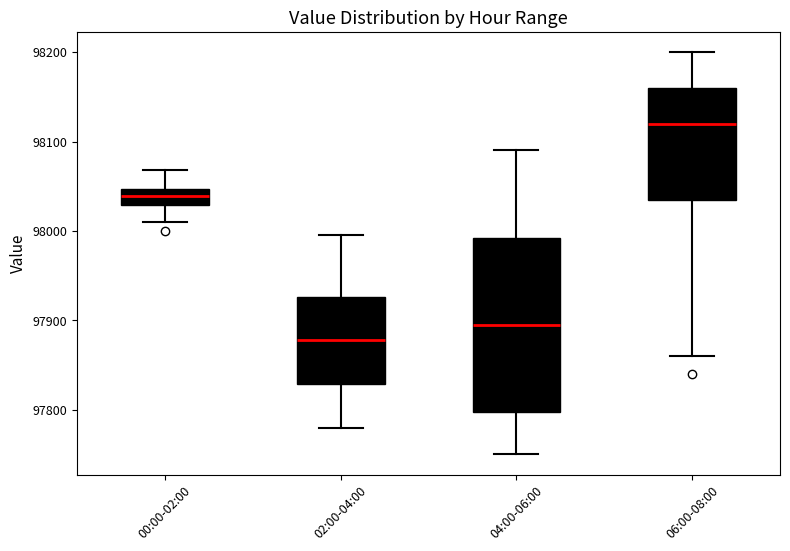

Which box's median line is the highest?

06:00-08:00